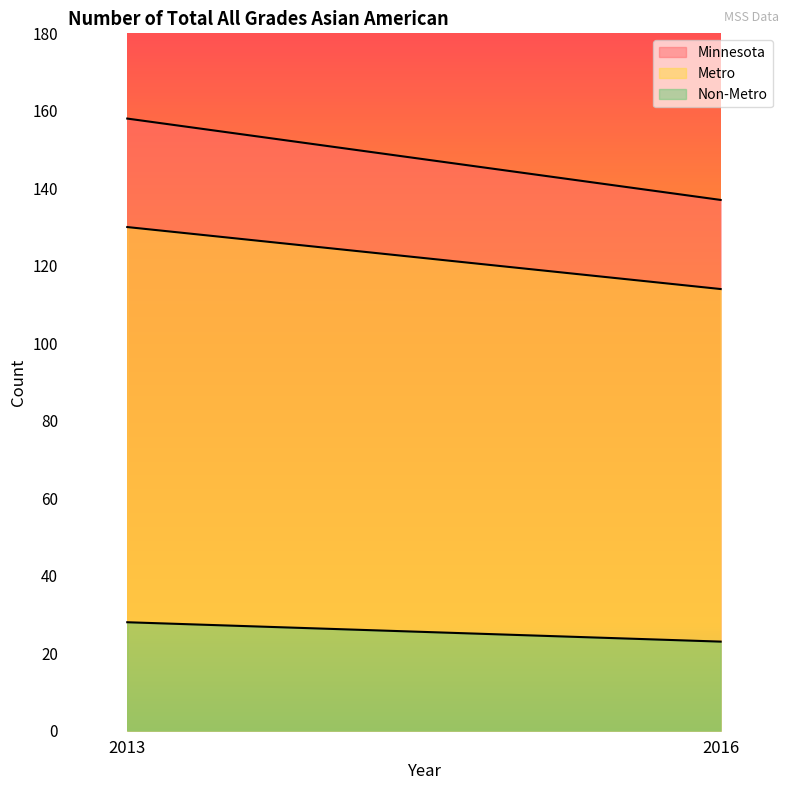

How many distinct data groups are displayed?

3